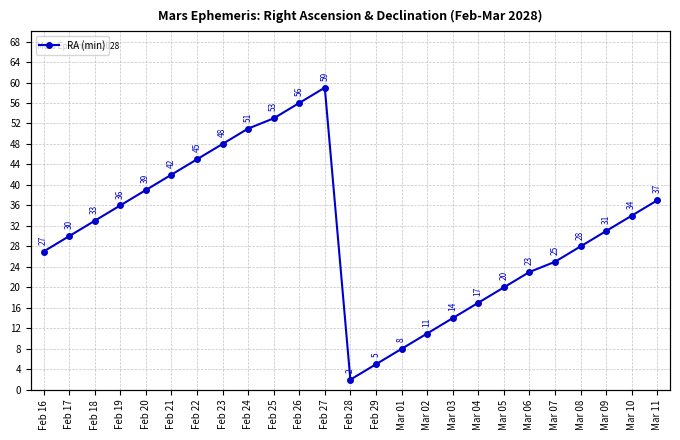

What is the change in value from Feb 23 to Mar 03?

-34